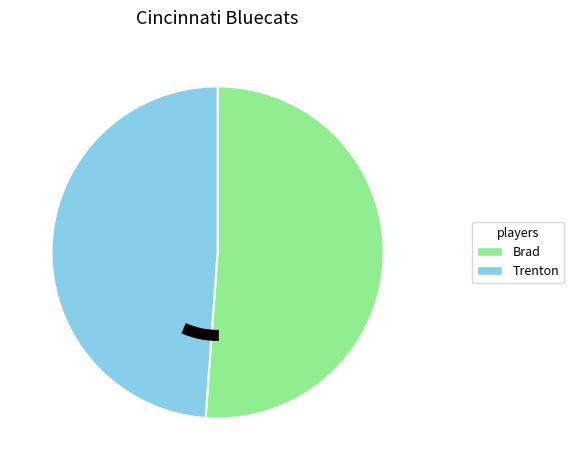

Count the number of slices in the pie.

2